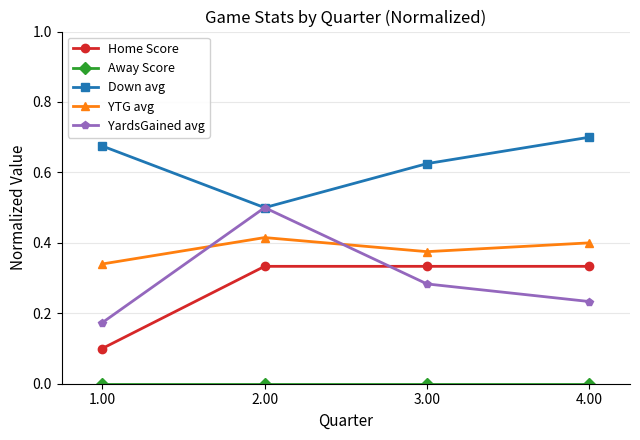

Which series has the widest spread of values?

YardsGained avg